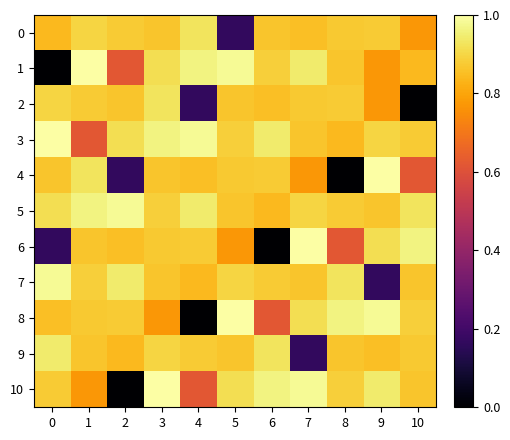

How many distinct data groups are displayed?

11